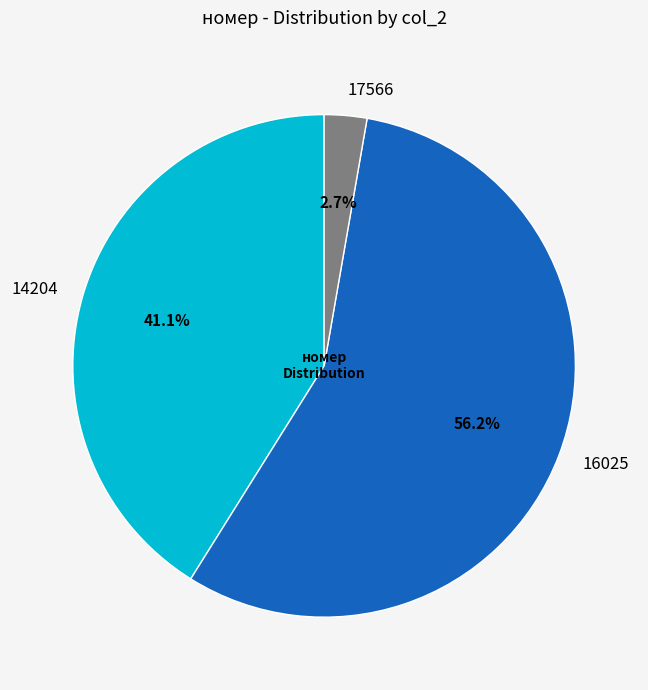

Count the number of slices in the pie.

3